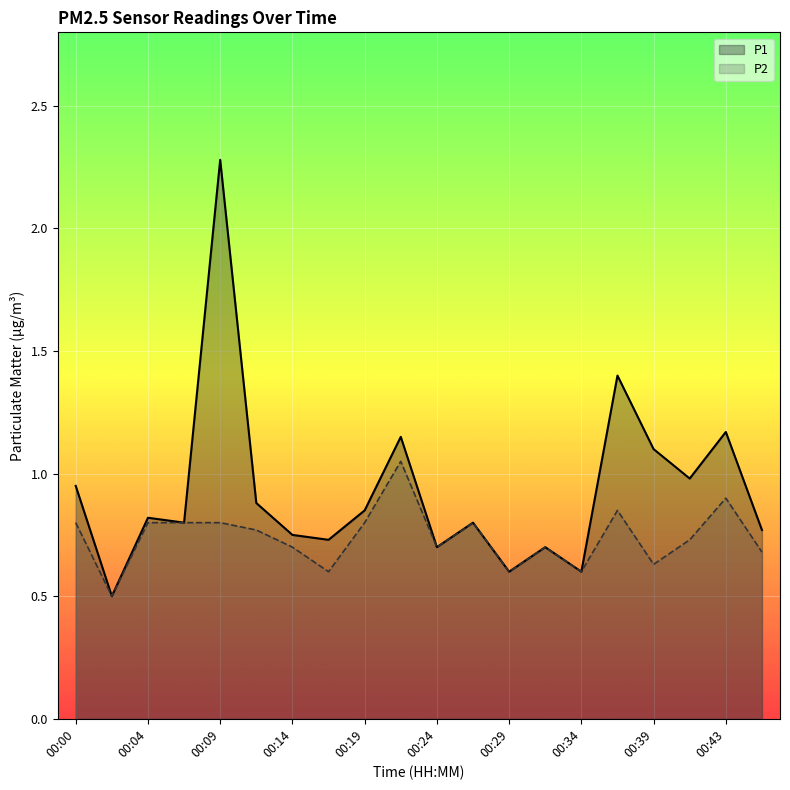

What is the approximate value of P2 at 00:31?

0.7